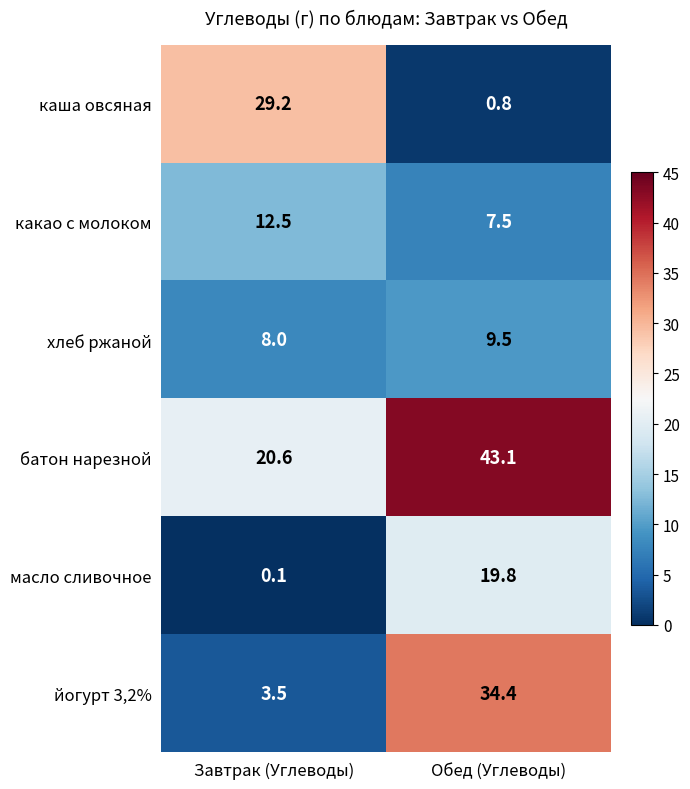

At which category is the sum across all series the highest?

Обед (Углеводы)